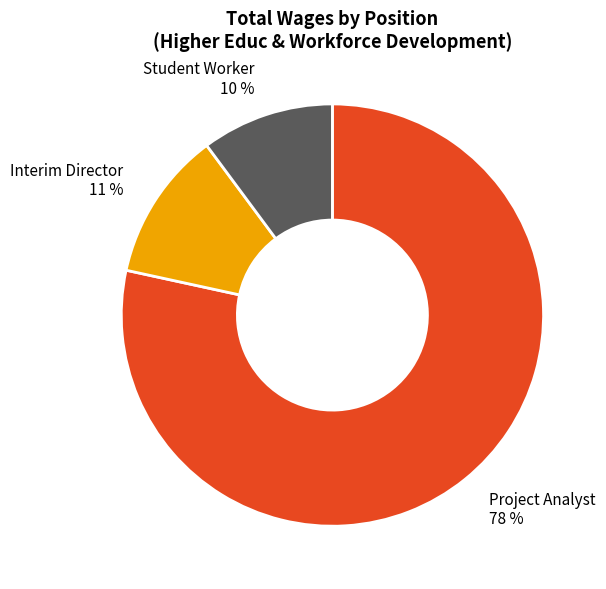

To the nearest percent, what percentage of the pie is Interim Director?

11%